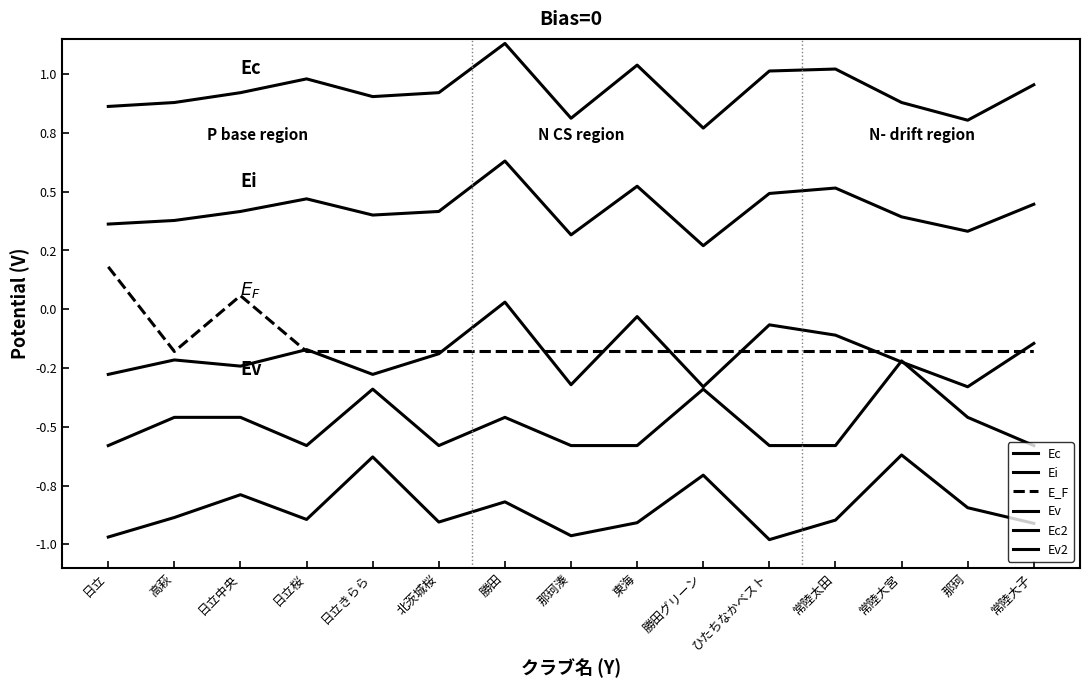

Which label corresponds to the largest value in the chart?

勝田